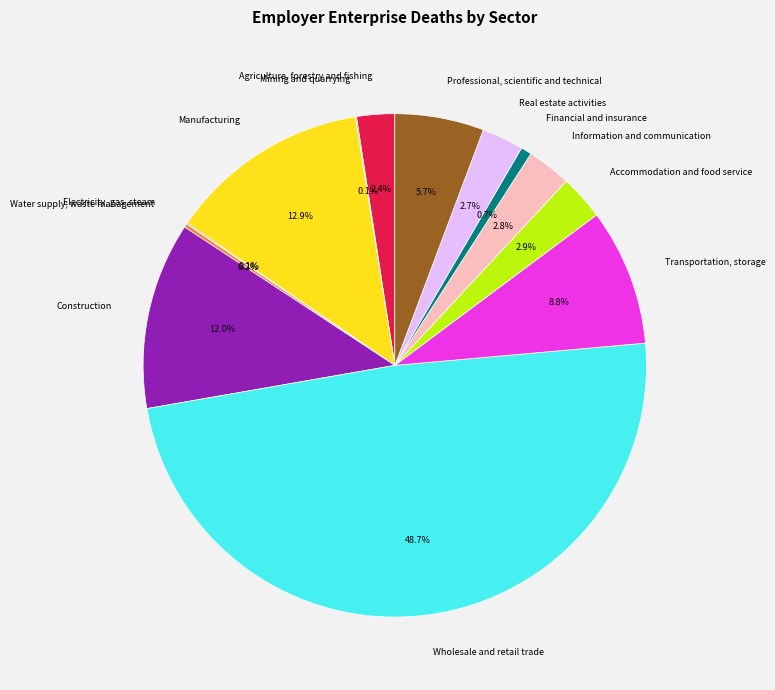

What percentage is NOT represented by Real estate activities?

97.3%